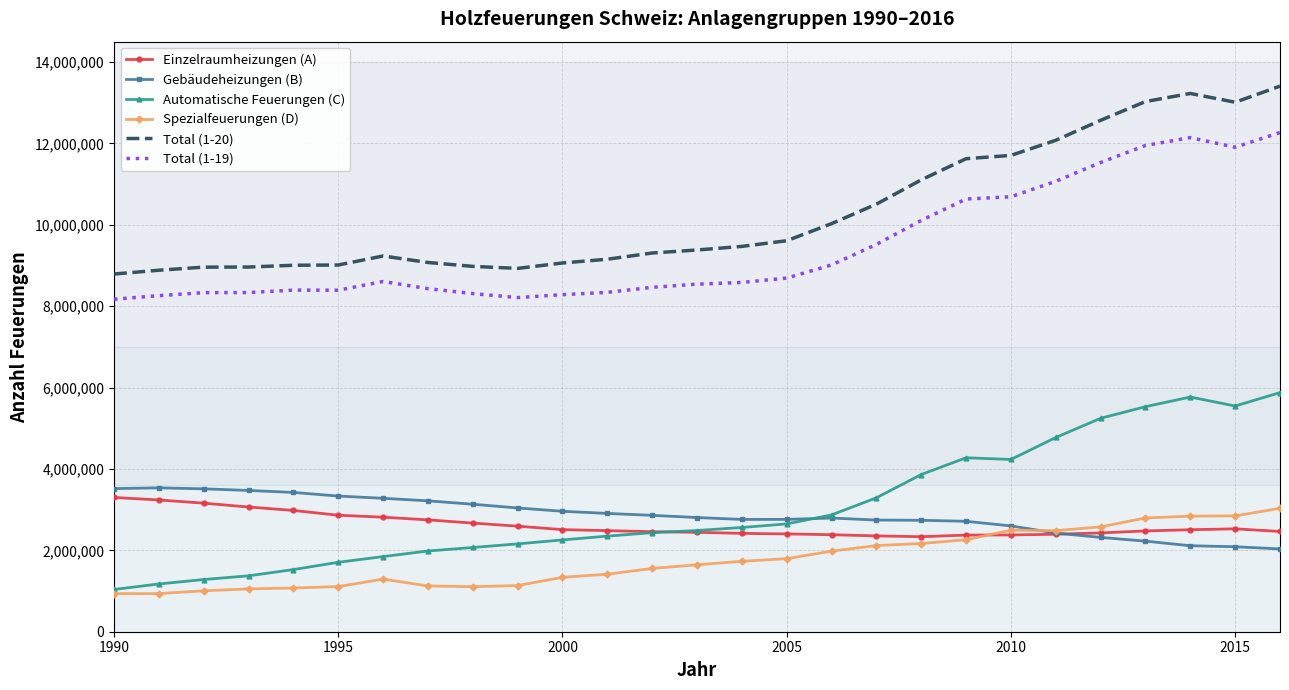

What is the smallest value displayed?

935810